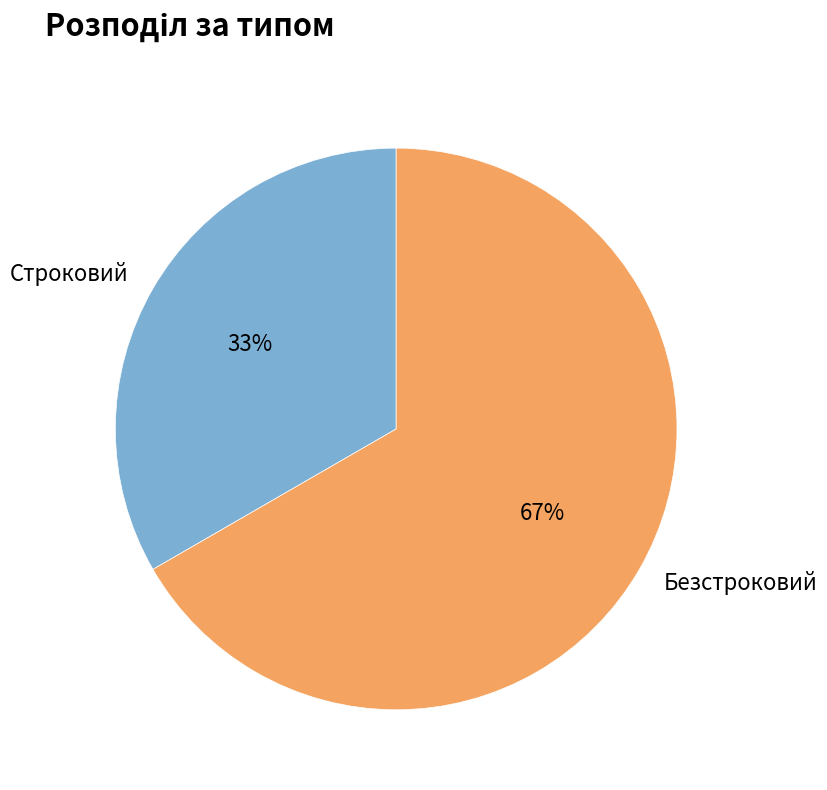

Which has a higher value, Строковий or Безстроковий?

Безстроковий